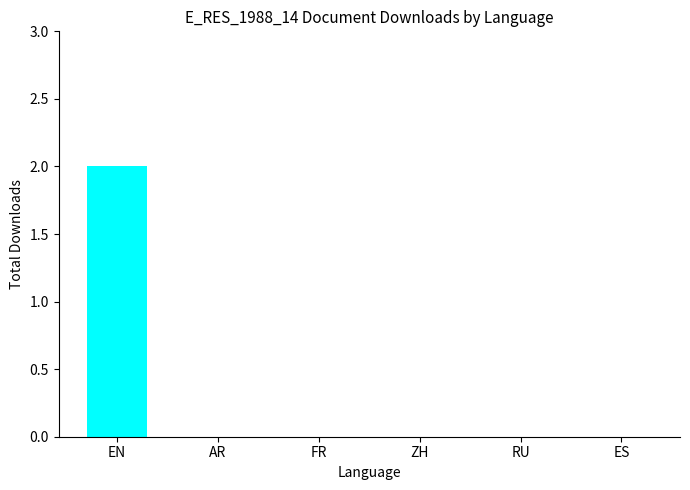

Is it true that the value at AR is 0?

True